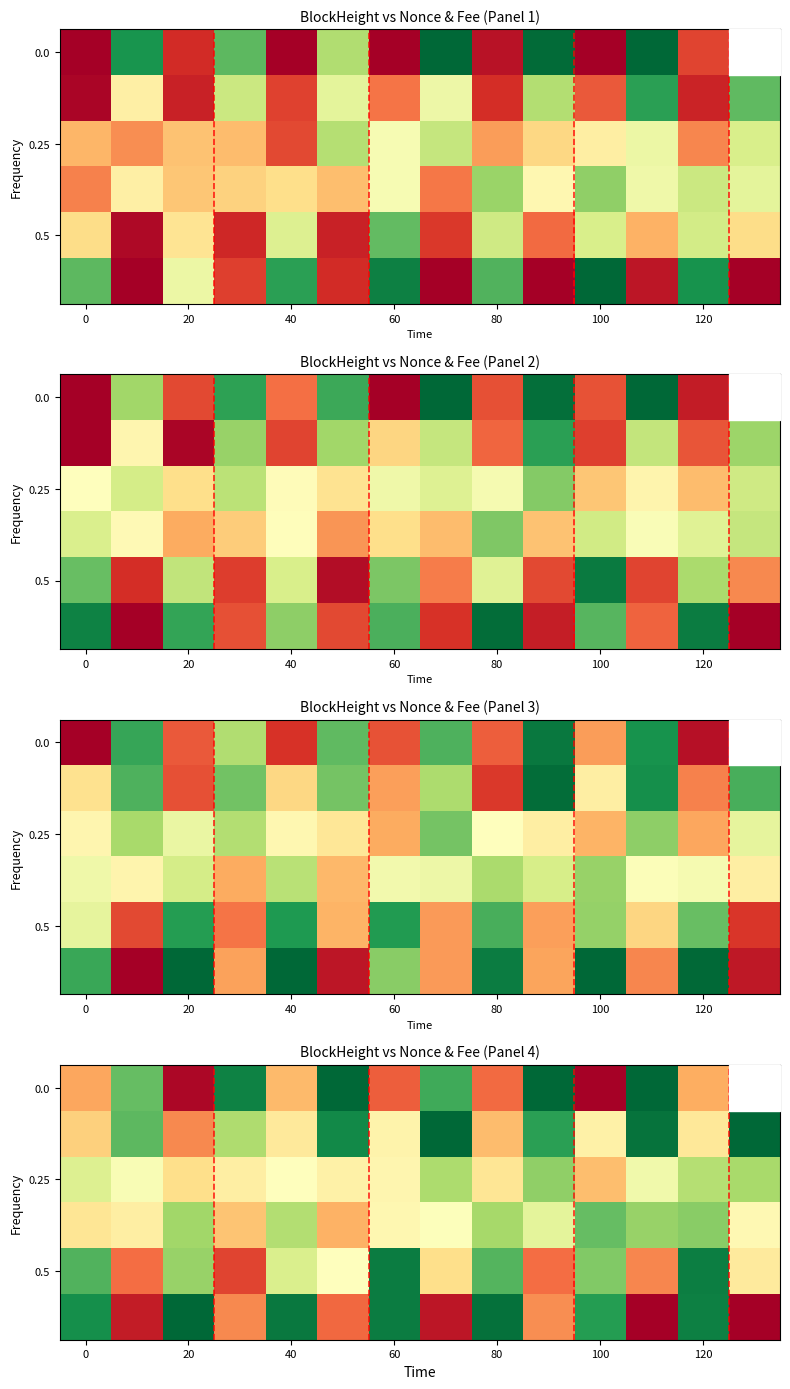

At how many categories does at least one series exceed 0?

14